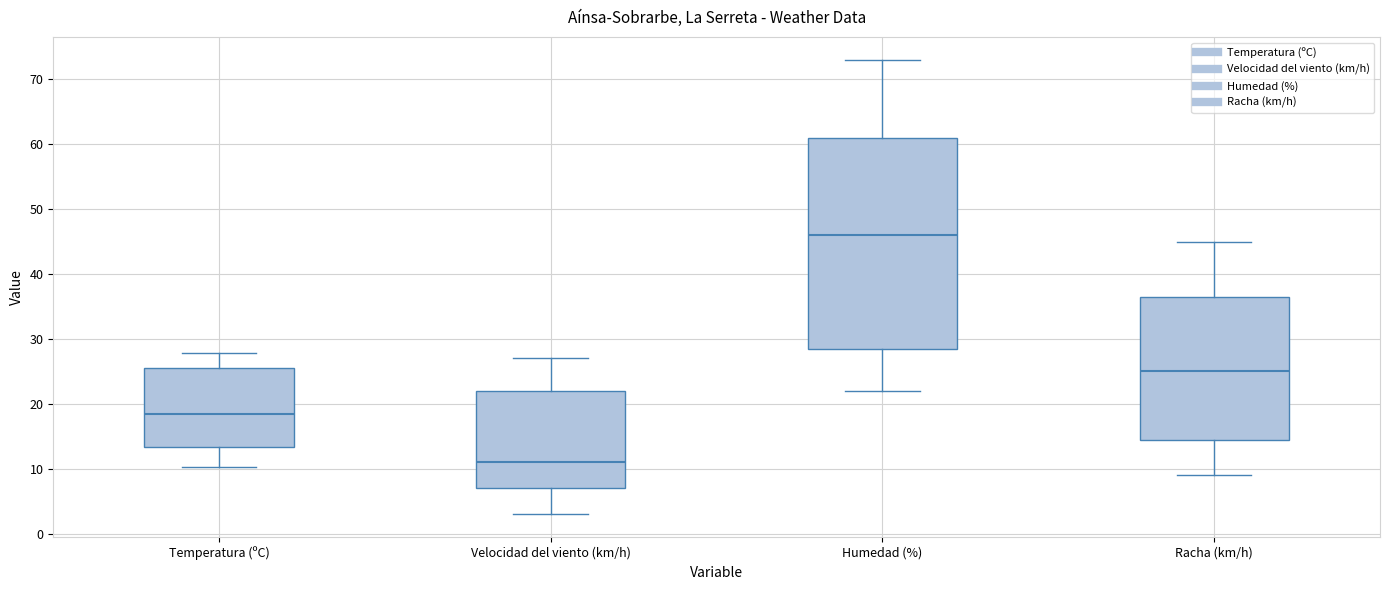

Which box's median line is the lowest?

Velocidad del viento (km/h)